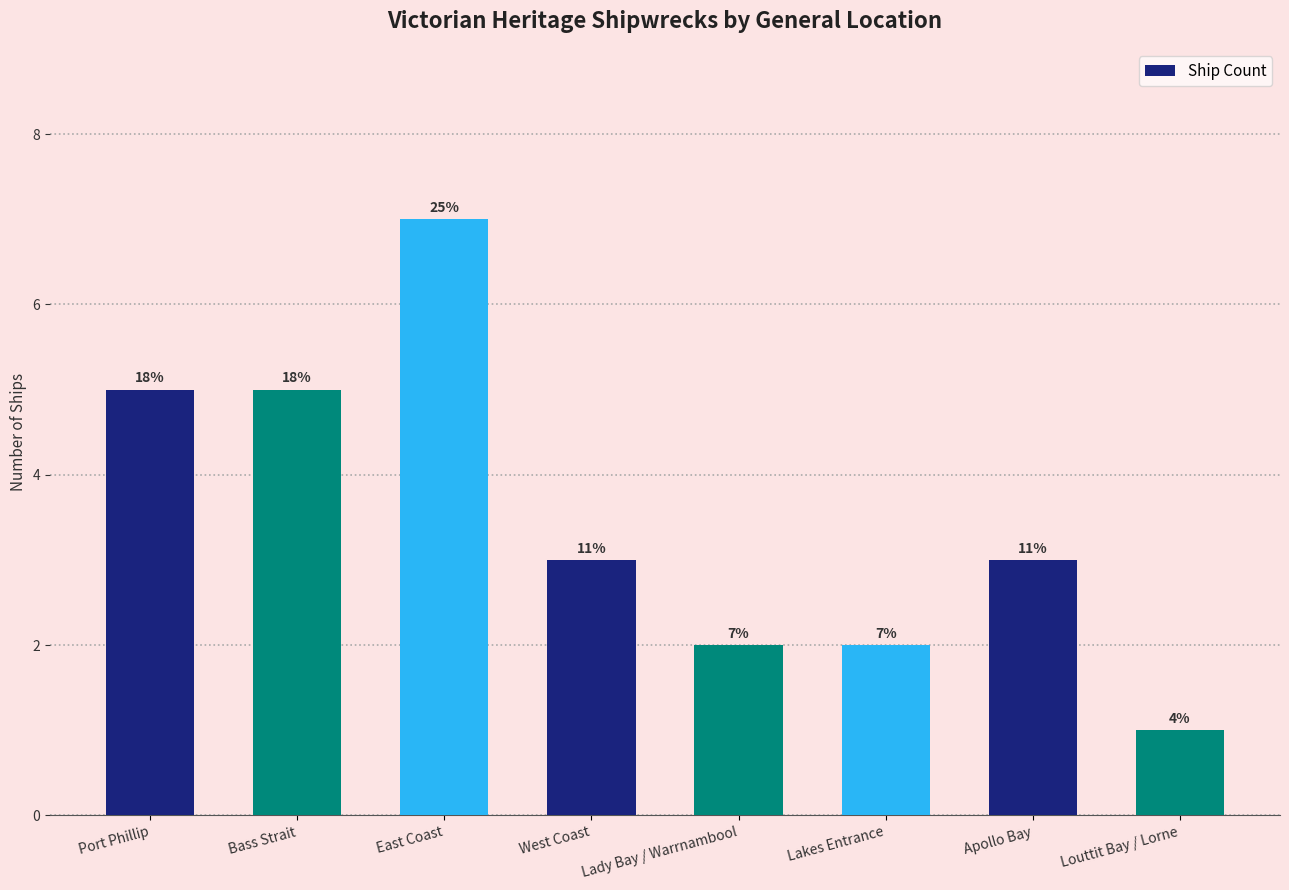

What is the sum of all values?

28